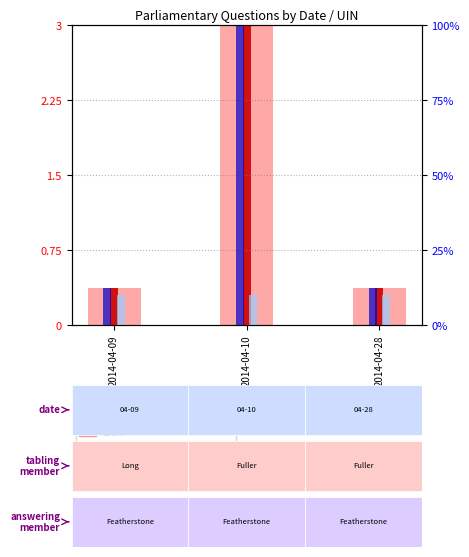

Is the value of count at 2014-04-28 greater than the value of rank, Detection Call = ABSENT at 2014-04-28?

No